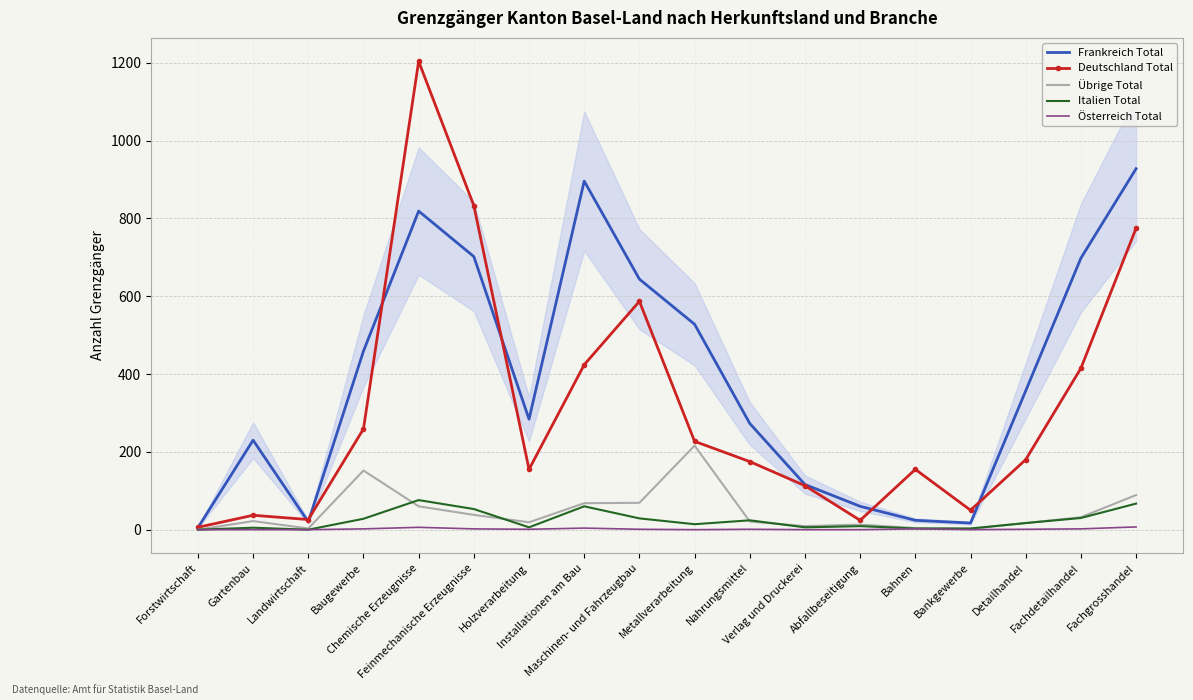

Is the value of Deutschland Total at Verlag und Druckerei greater than the value of Österreich Total at Abfallbeseitigung?

Yes